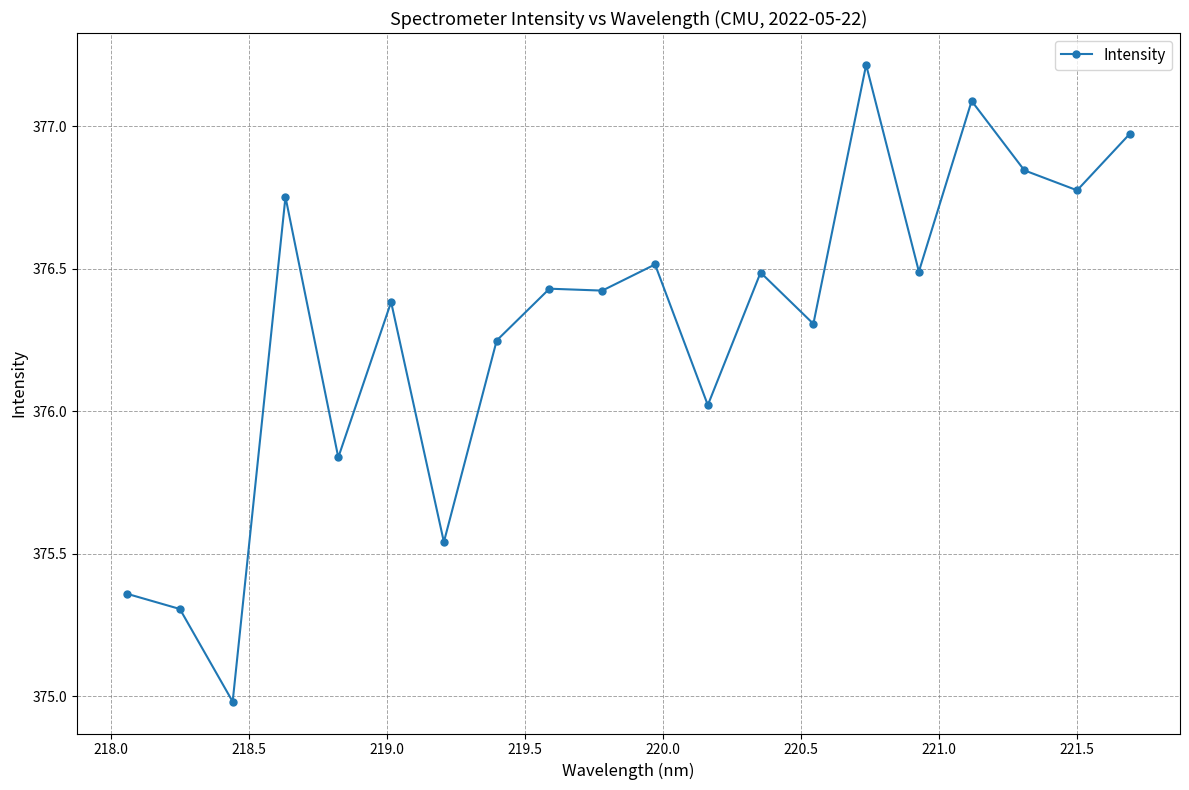

What is the difference between the maximum and minimum values?

2.2